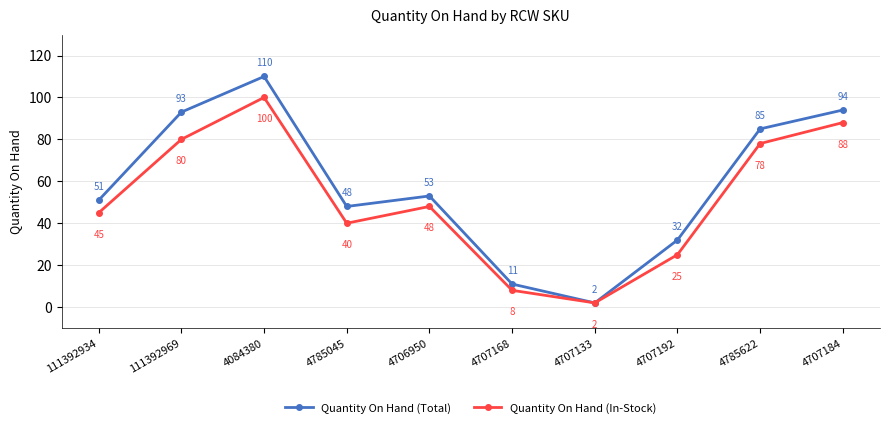

What is the approximate value of Quantity On Hand (Total) at 111392934?

51